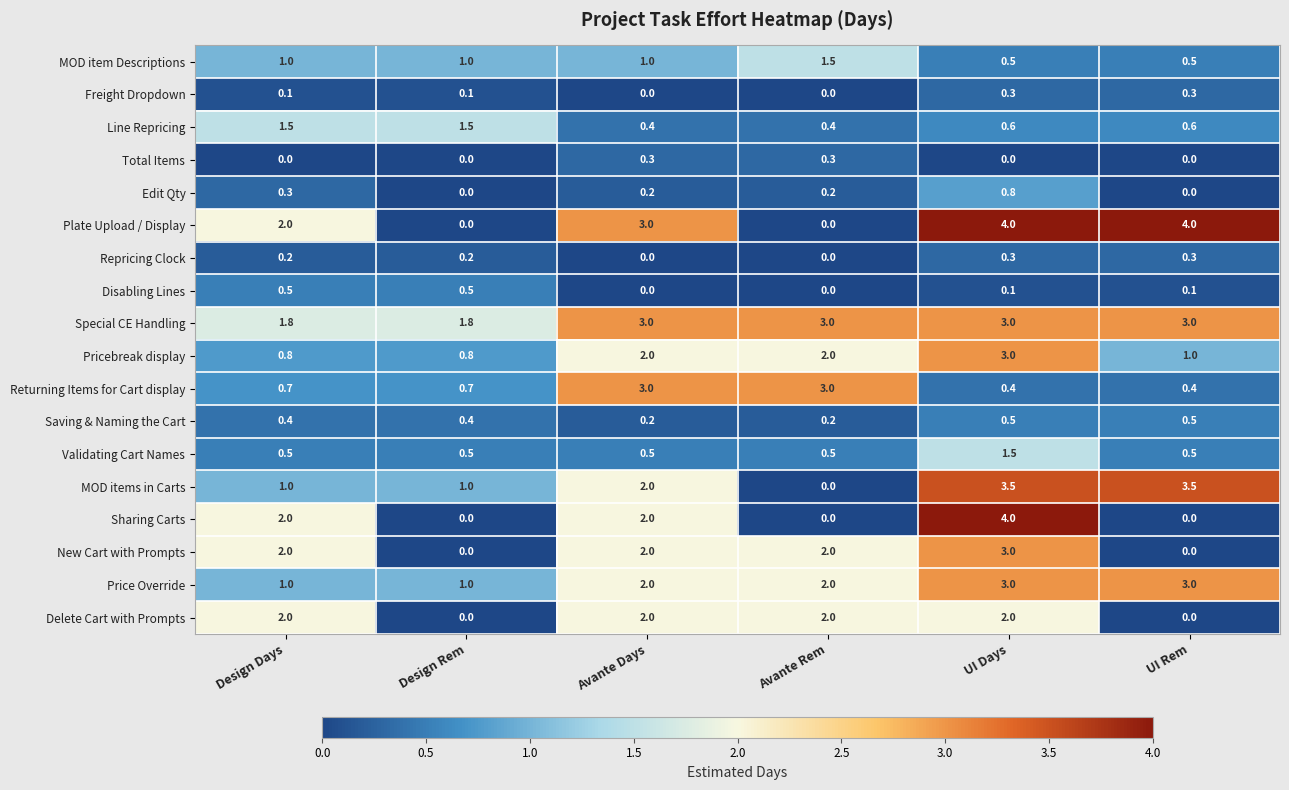

What is the average value of the Pricebreak display series?

1.6